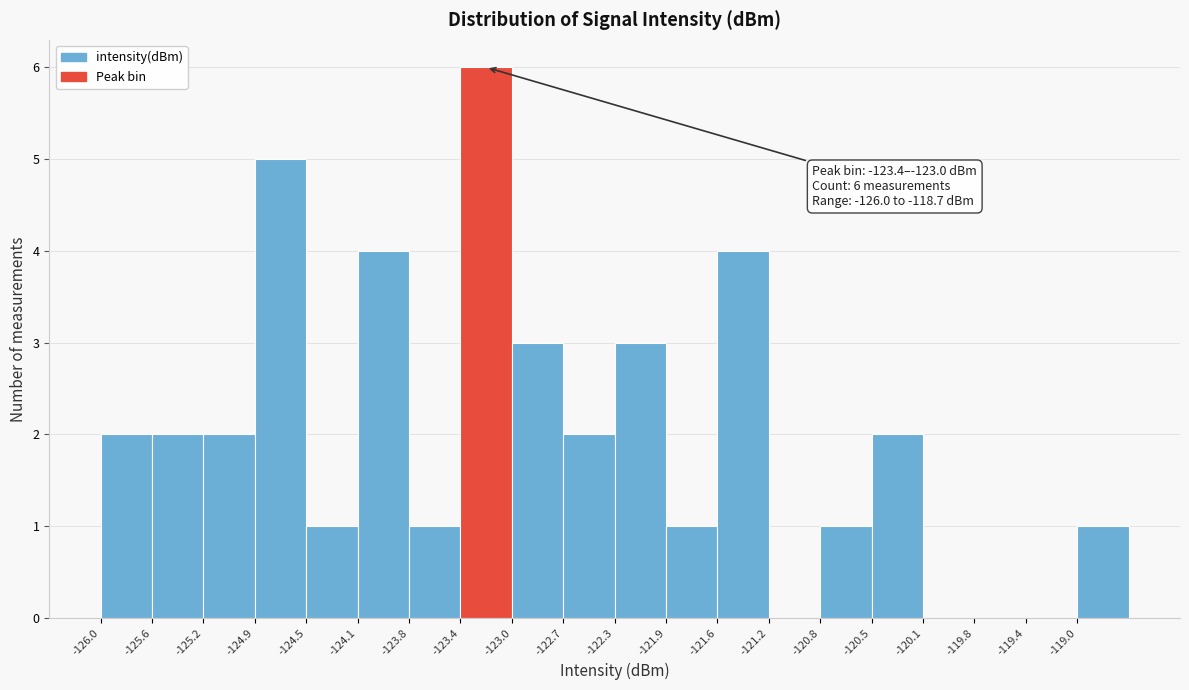

Which range on the x-axis has the tallest bar?

-123.40 to -123.05